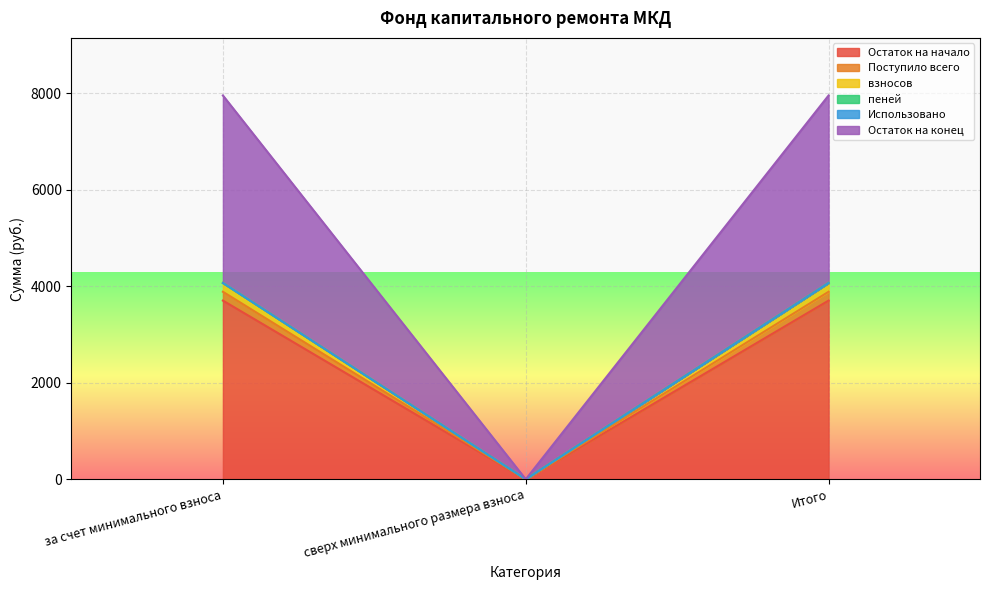

Is the value of Остаток на начало at за счет минимального взноса greater than the value of взносов at сверх минимального размера взноса?

Yes